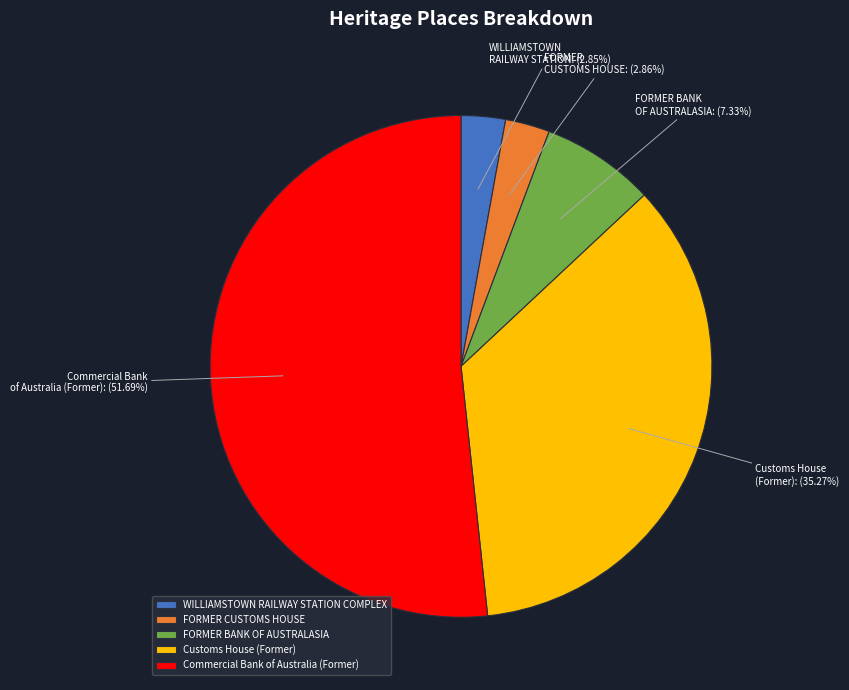

What portion of the pie excludes FORMER BANK OF AUSTRALASIA?

92.7%